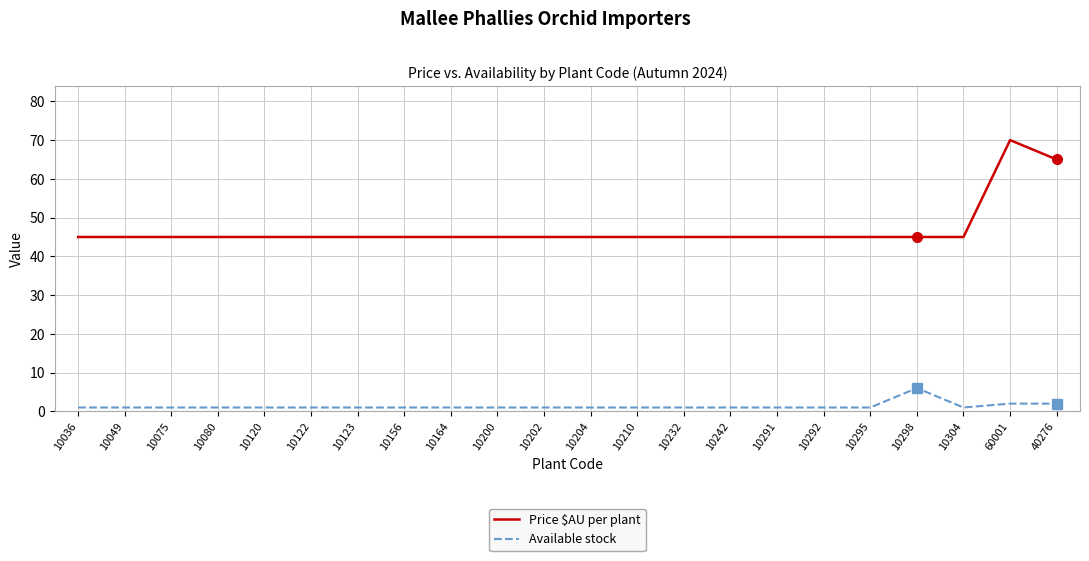

Which label corresponds to the largest value in the chart?

60001